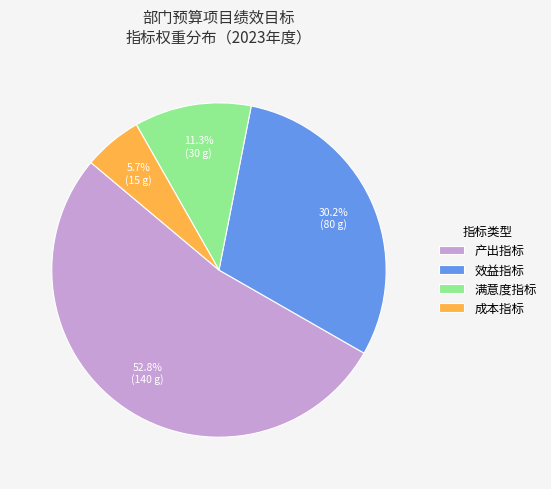

Which has a higher value, 效益指标 or 满意度指标?

效益指标